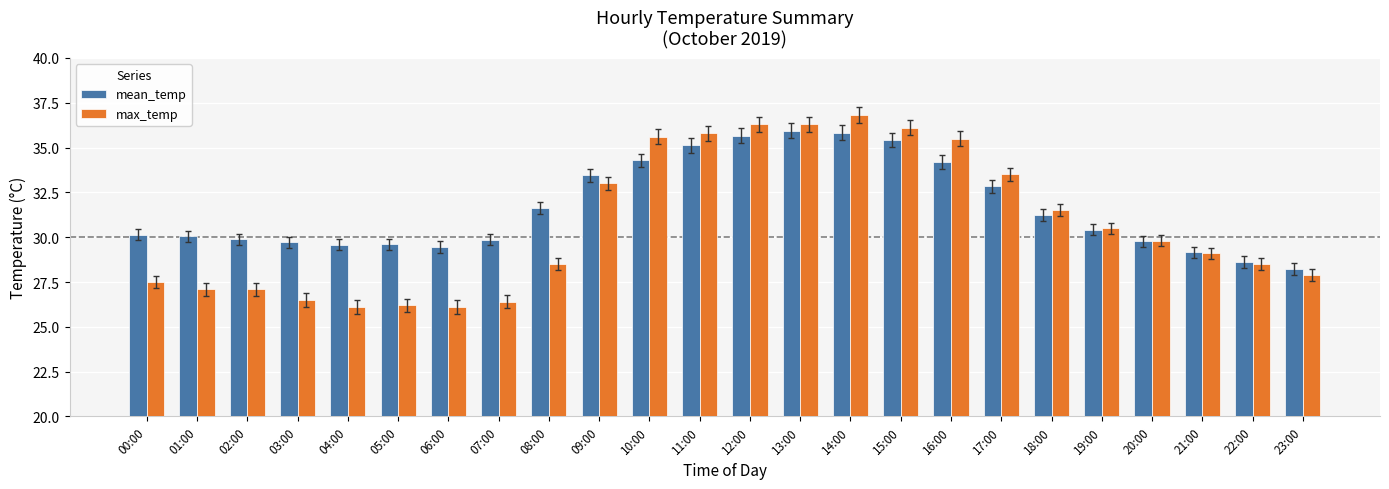

Which series has the widest spread of values?

max_temp